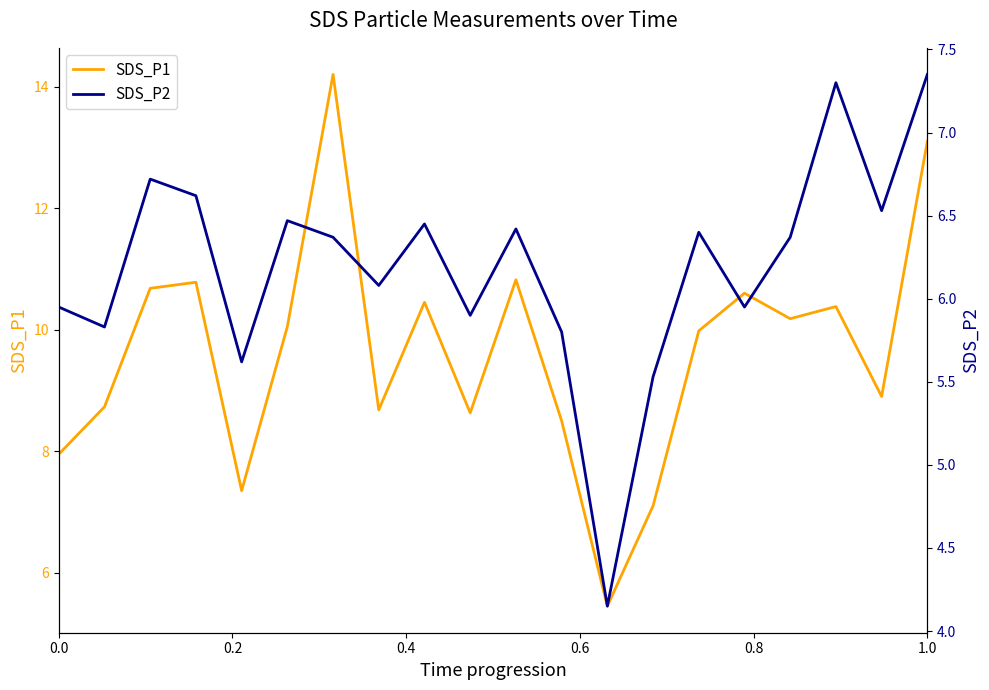

Reading left to right, list all the values displayed in this chart.

SDS_P1: 8.0	8.7	10.7	10.8	7.3	10.1	14.2	8.7	10.4	8.6	10.8	8.5	5.5	7.1	10.0	10.6	10.2	10.4	8.9	13.1
SDS_P2: 6.0	5.8	6.7	6.6	5.6	6.5	6.4	6.1	6.5	5.9	6.4	5.8	4.2	5.5	6.4	6.0	6.4	7.3	6.5	7.3